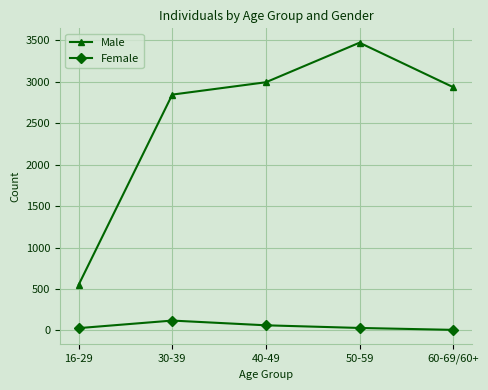

How many lines are shown in the chart?

2